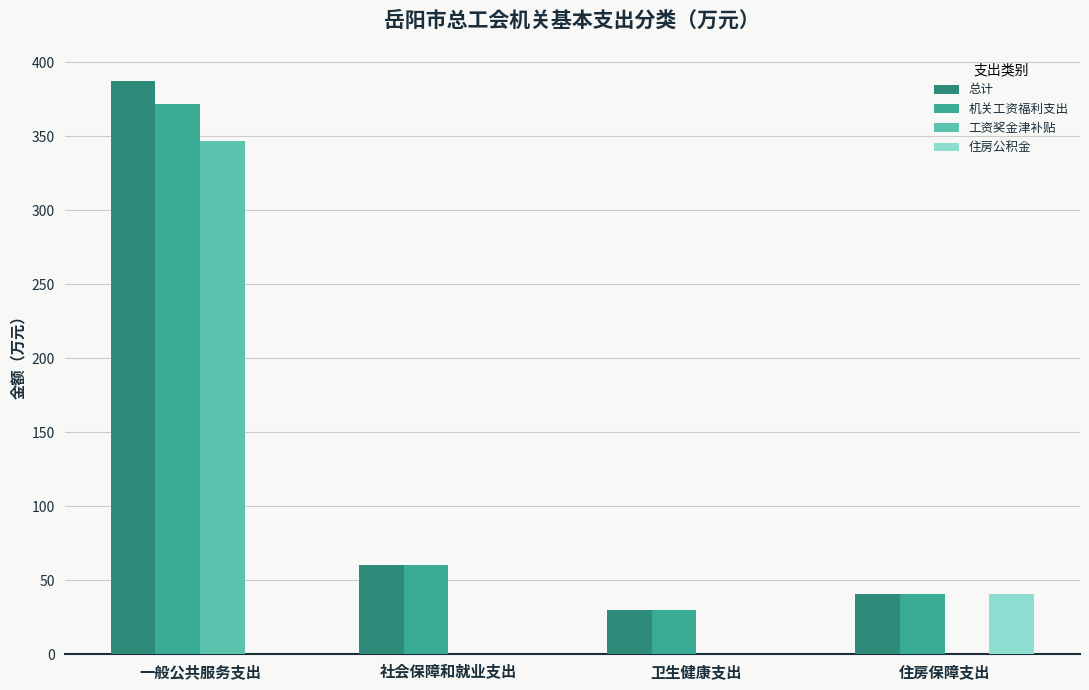

The value of 工资奖金津补贴 at 社会保障和就业支出 is 0.0. True or false?

True